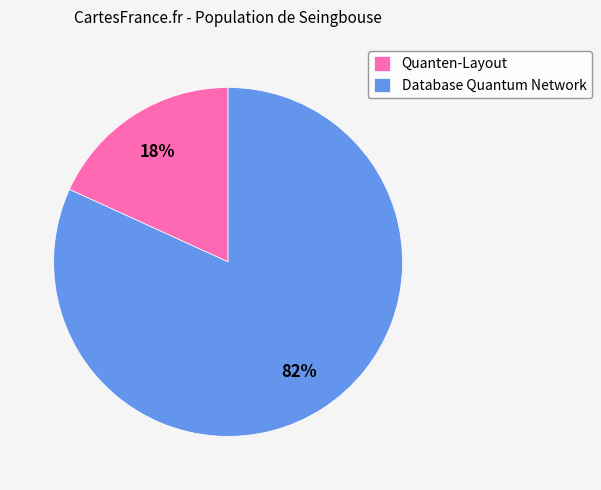

To the nearest percent, what percentage of the pie is Quanten-Layout?

18%